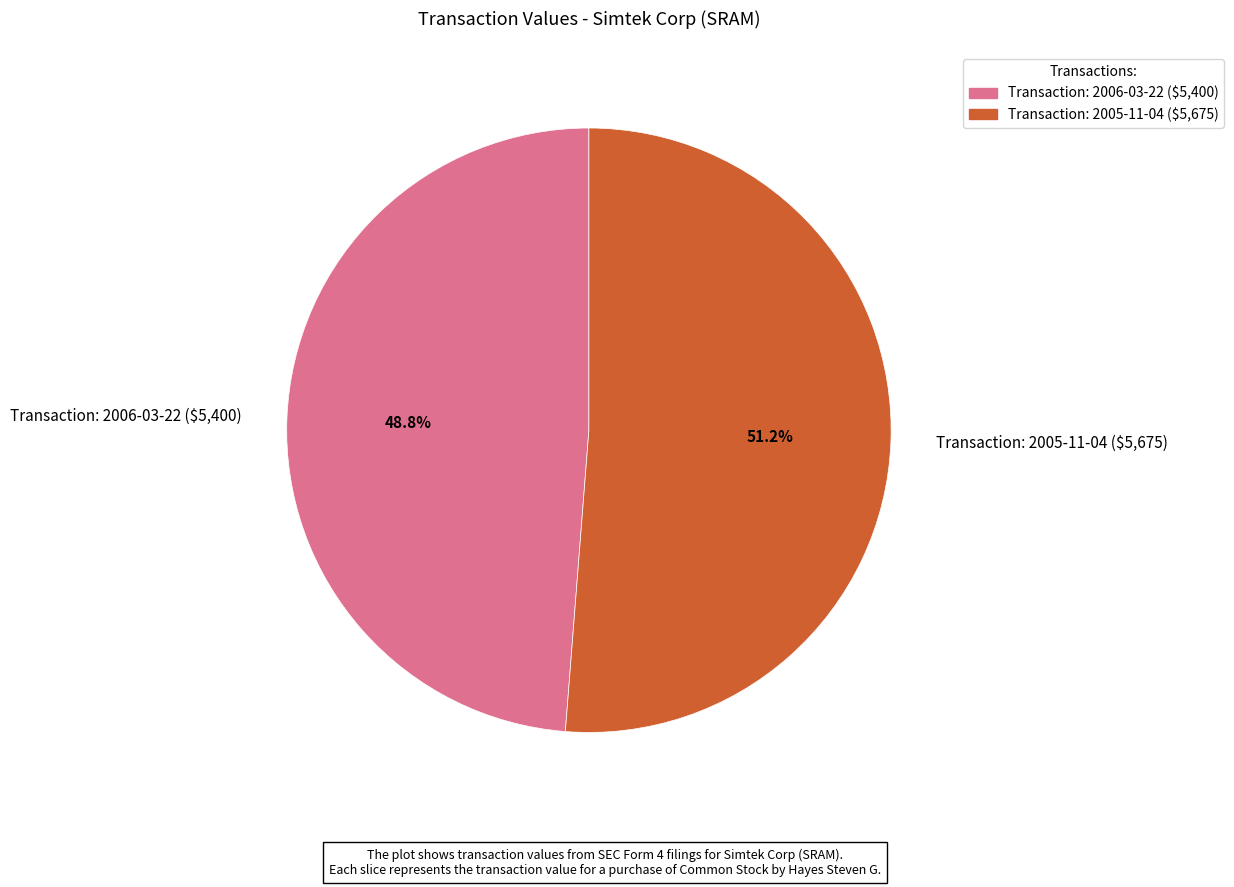

Does any single category account for the majority?

Yes